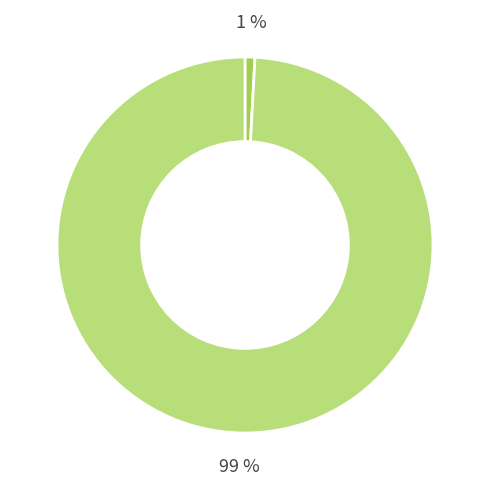

Is there a majority slice in this chart?

Yes